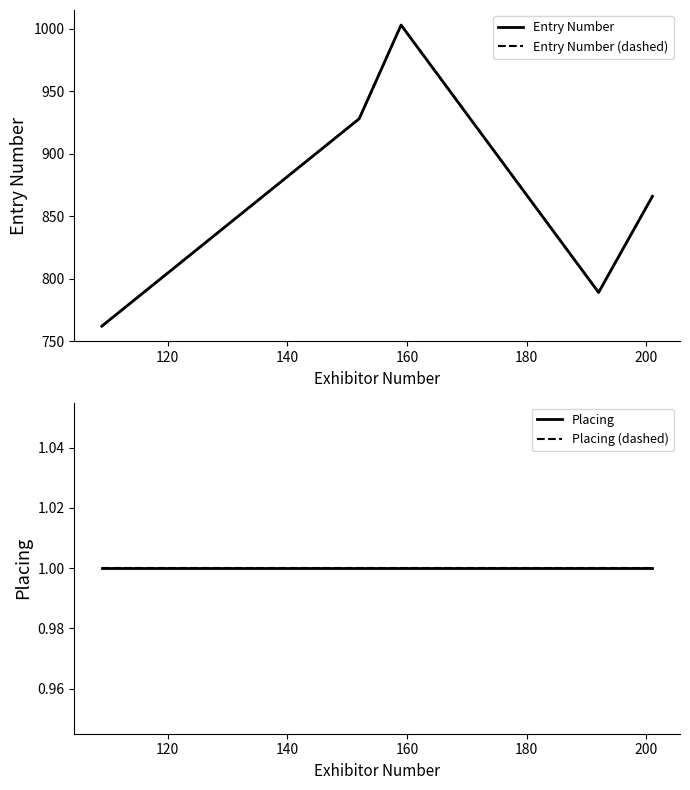

Is this an area chart (filled region under the line)?

No